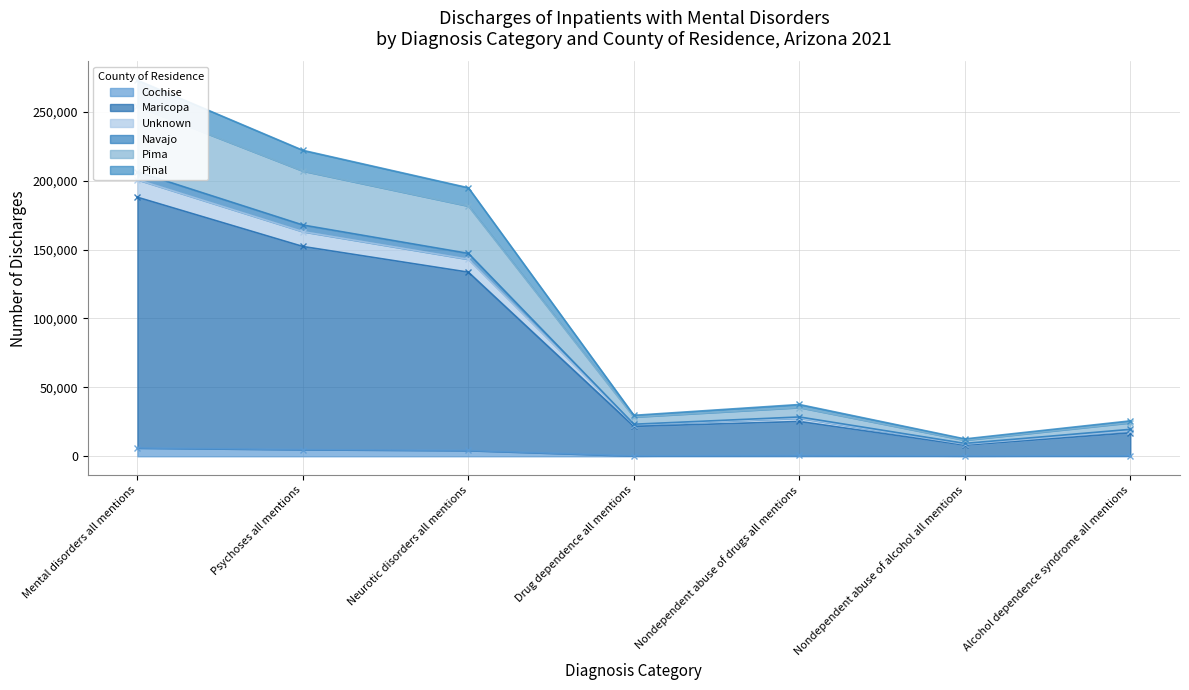

Which series has the largest total across all categories?

Unknown